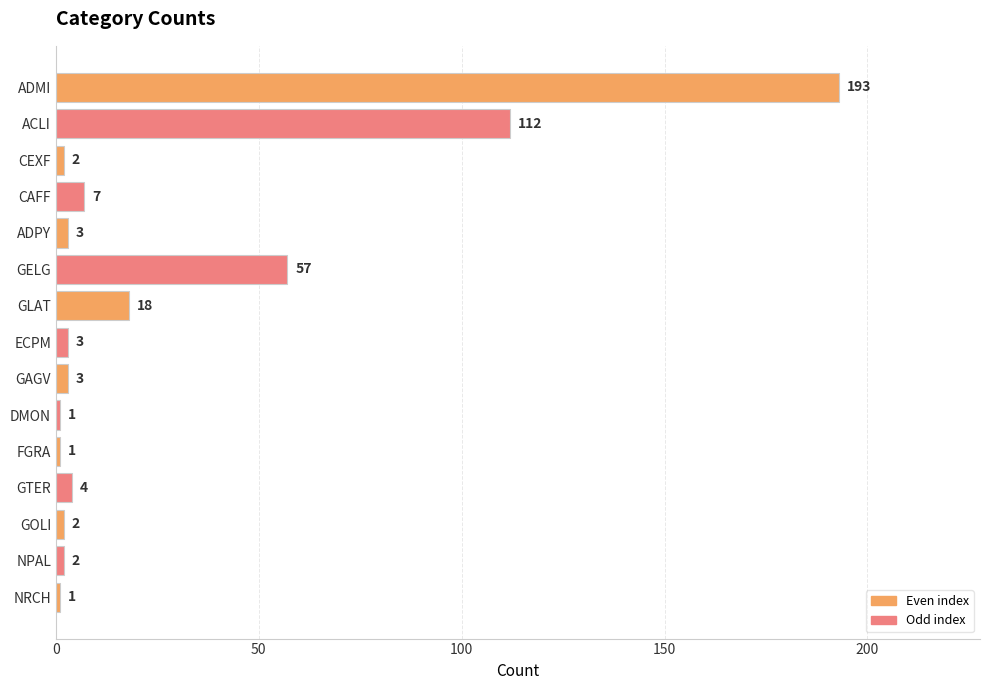

Reading top to bottom, what are all the values shown in this chart?

ADMI=193	ACLI=112	CEXF=2	CAFF=7	ADPY=3	GELG=57	GLAT=18	ECPM=3	GAGV=3	DMON=1	FGRA=1	GTER=4	GOLI=2	NPAL=2	NRCH=1